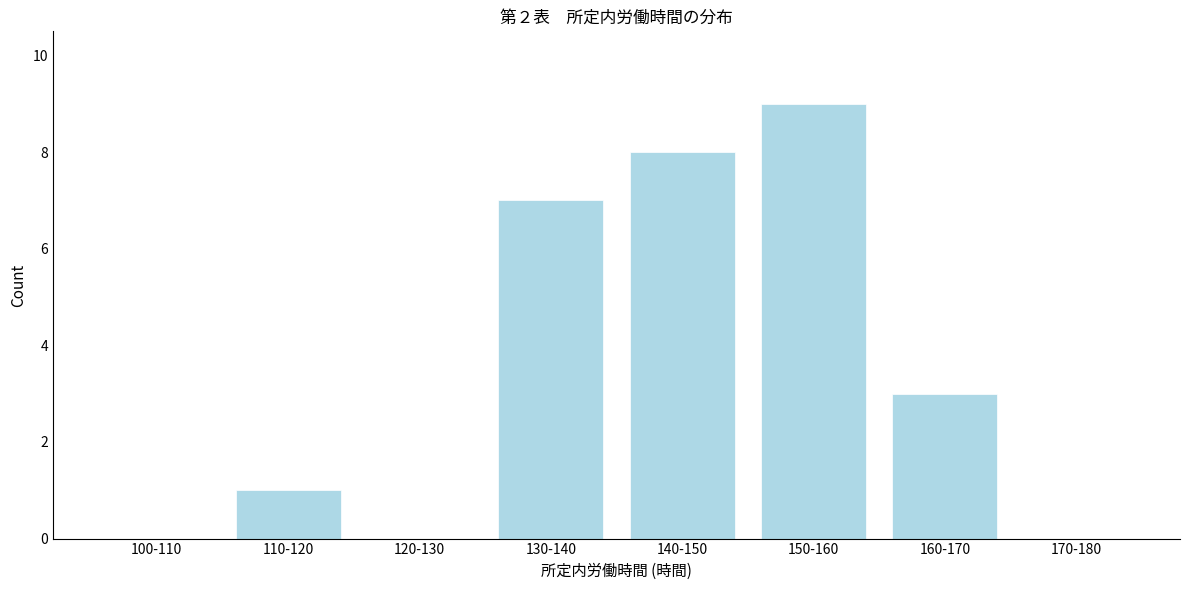

Reading left to right, transcribe all the data shown in this chart.

100-110=0	110-120=1	120-130=0	130-140=7	140-150=8	150-160=9	160-170=3	170-180=0